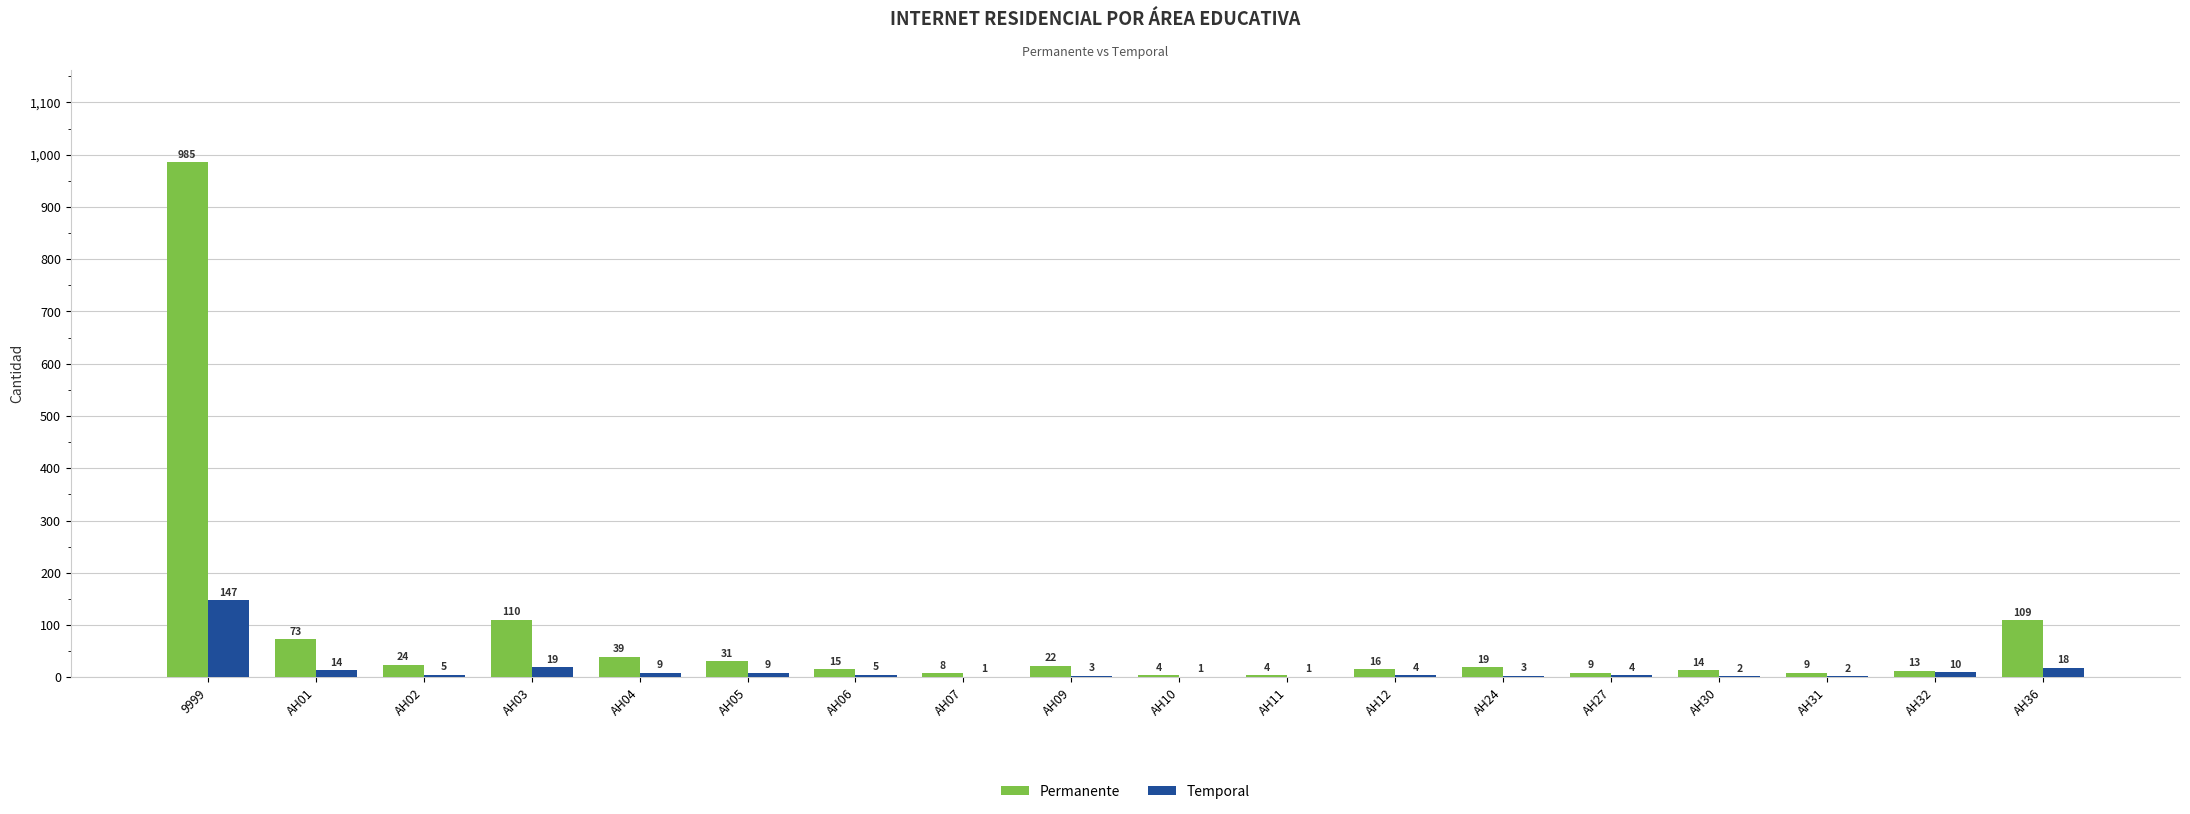

What is the maximum value shown in the chart?

985